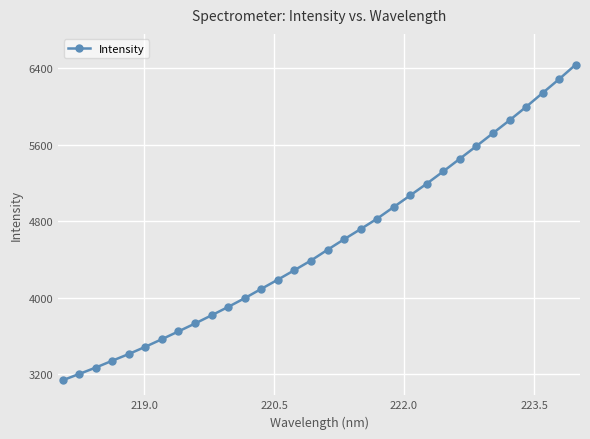

What is the average value?

4566.6